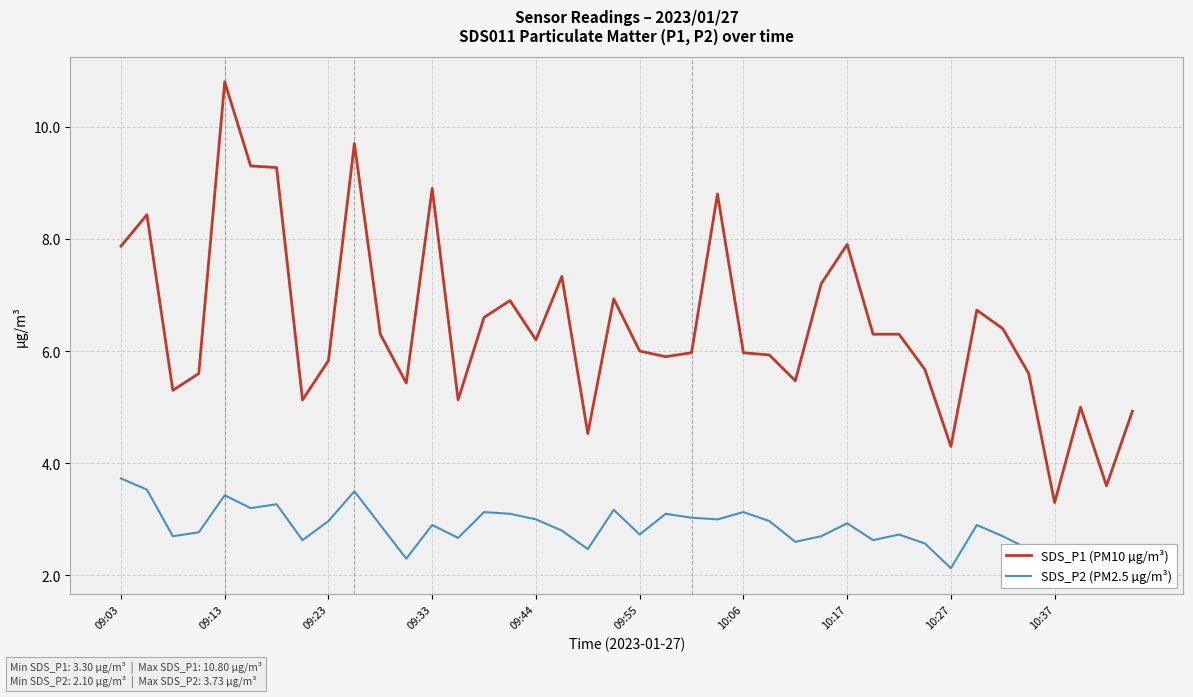

Which category has the highest value in the SDS_P1 (PM10 µg/m³) series?

09:13